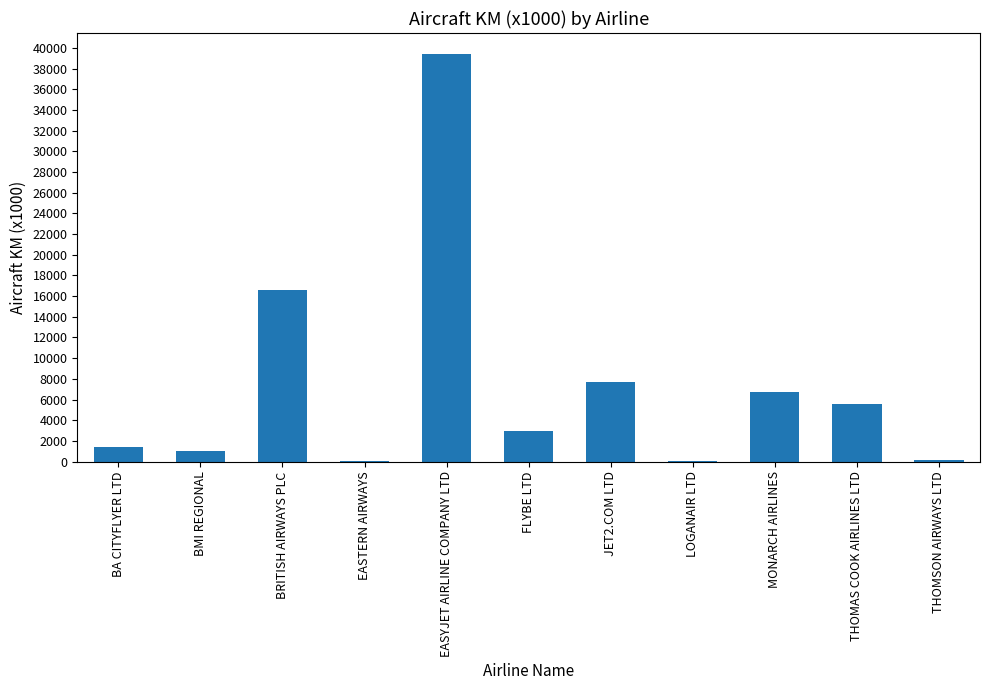

What is the sum of the values at BA CITYFLYER LTD and MONARCH AIRLINES?

8125